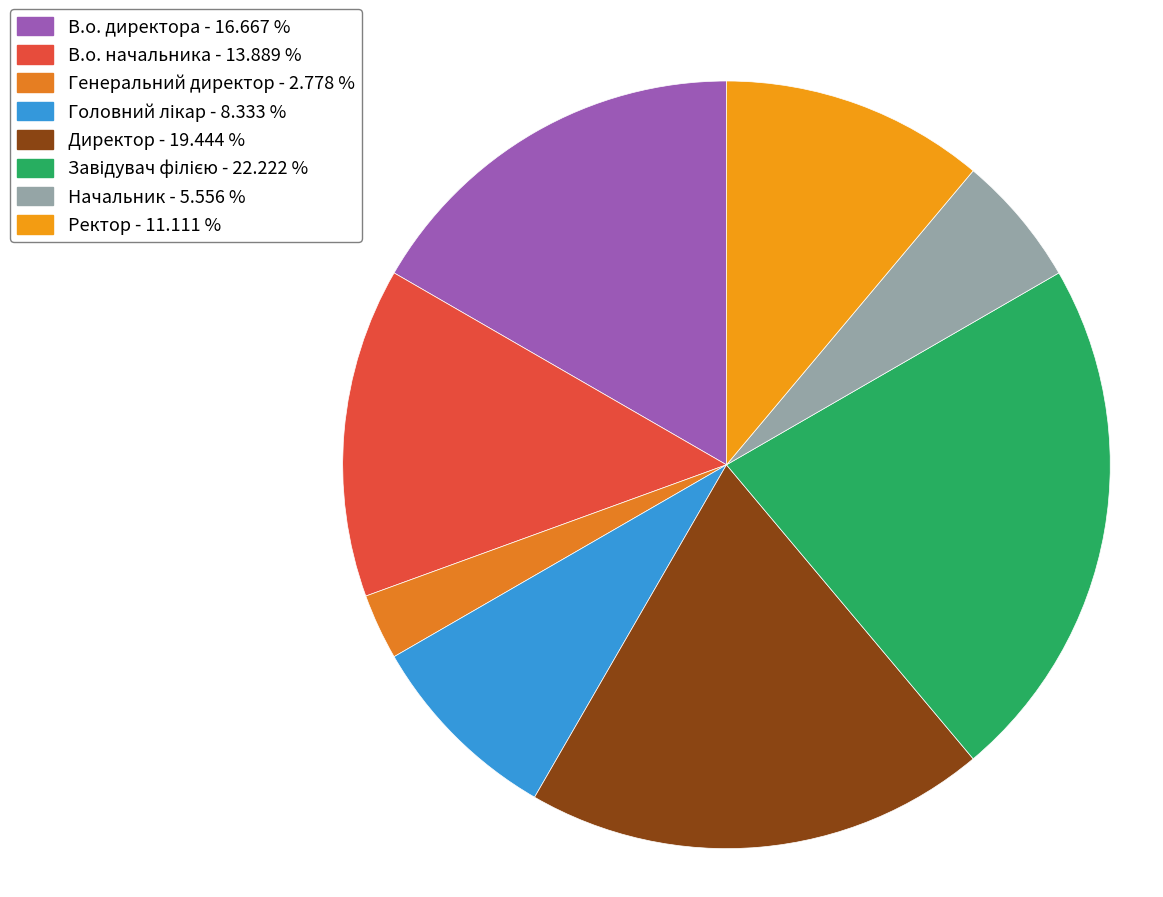

Is Начальник the majority of the pie?

No